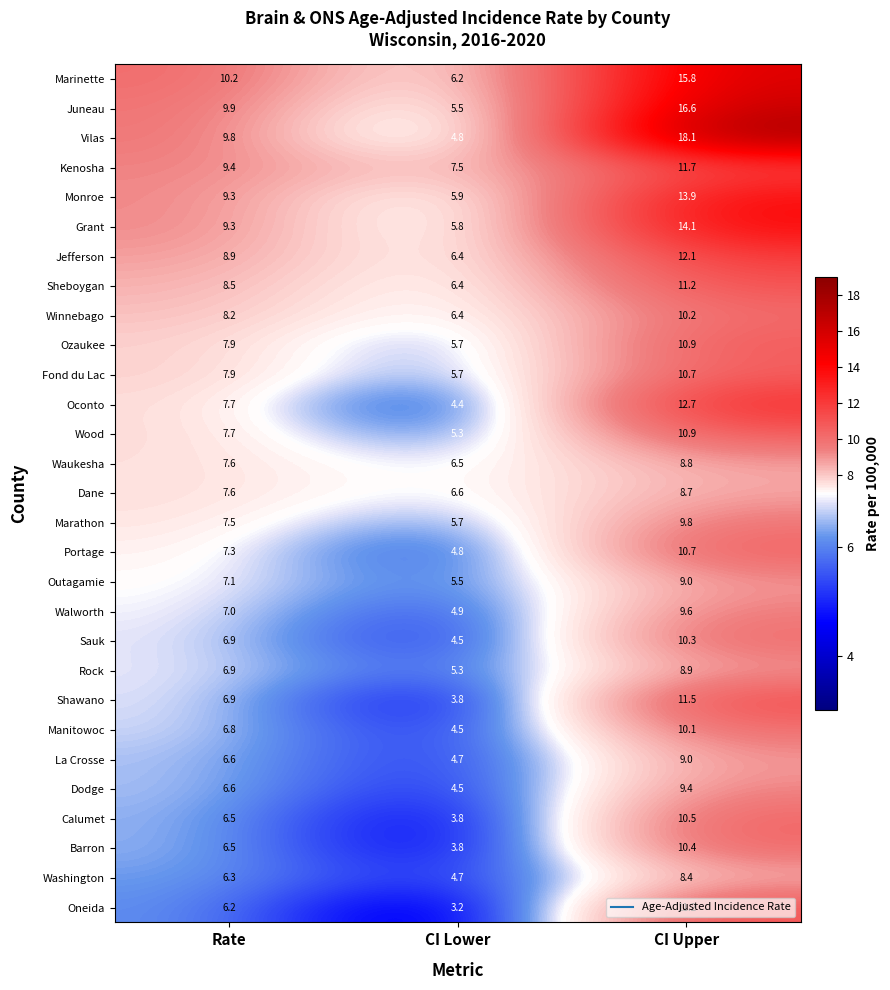

The Oneida series shows 10.4 at Rate. True or false?

False